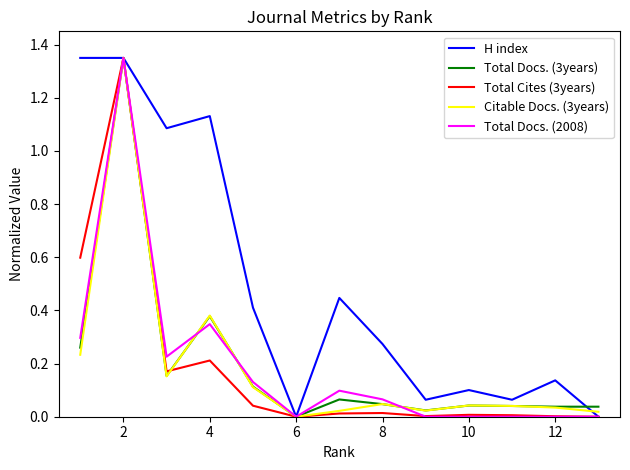

Count the number of categories in the chart.

13